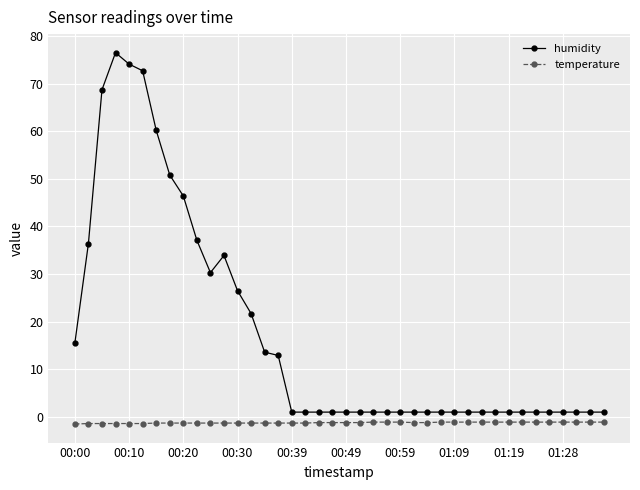

At how many categories does at least one series exceed 63?

4